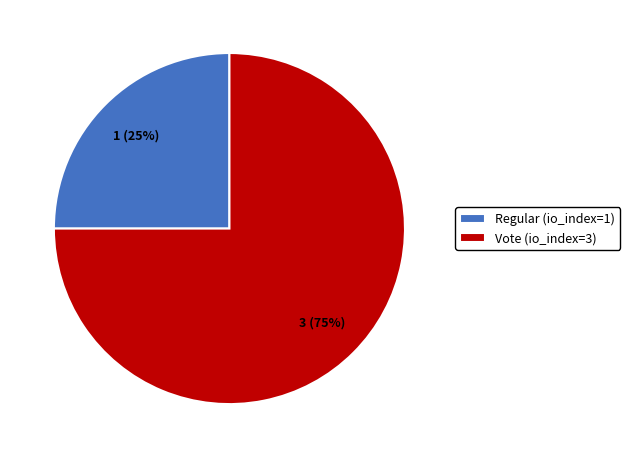

The Regular slice represents 25% of the pie. True or false?

True